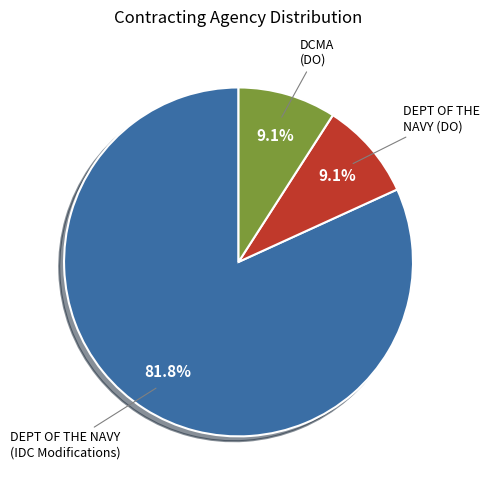

Is there a majority slice in this chart?

Yes